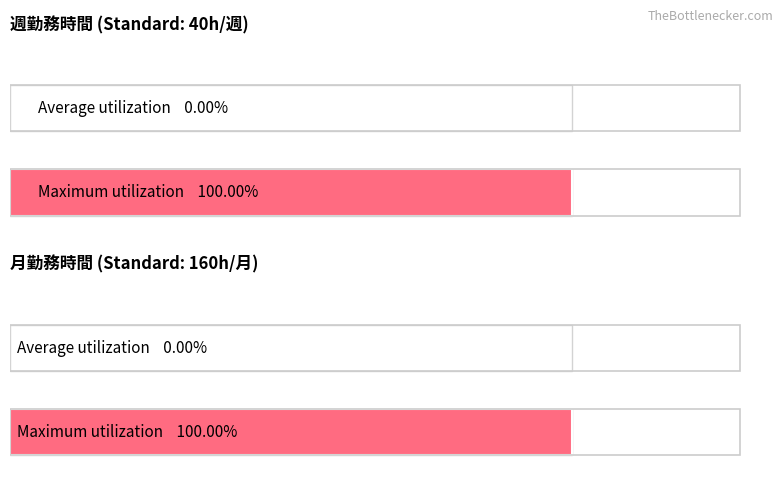

What are all the series names shown in the legend?

Average utilization, Maximum utilization